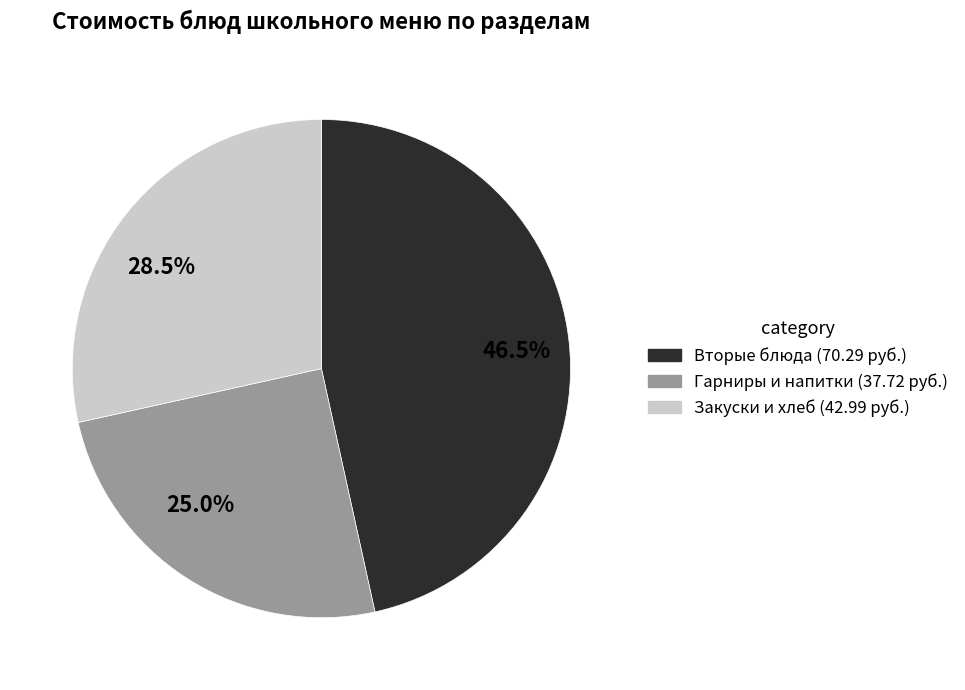

Which category has the biggest portion of the pie?

46.5%